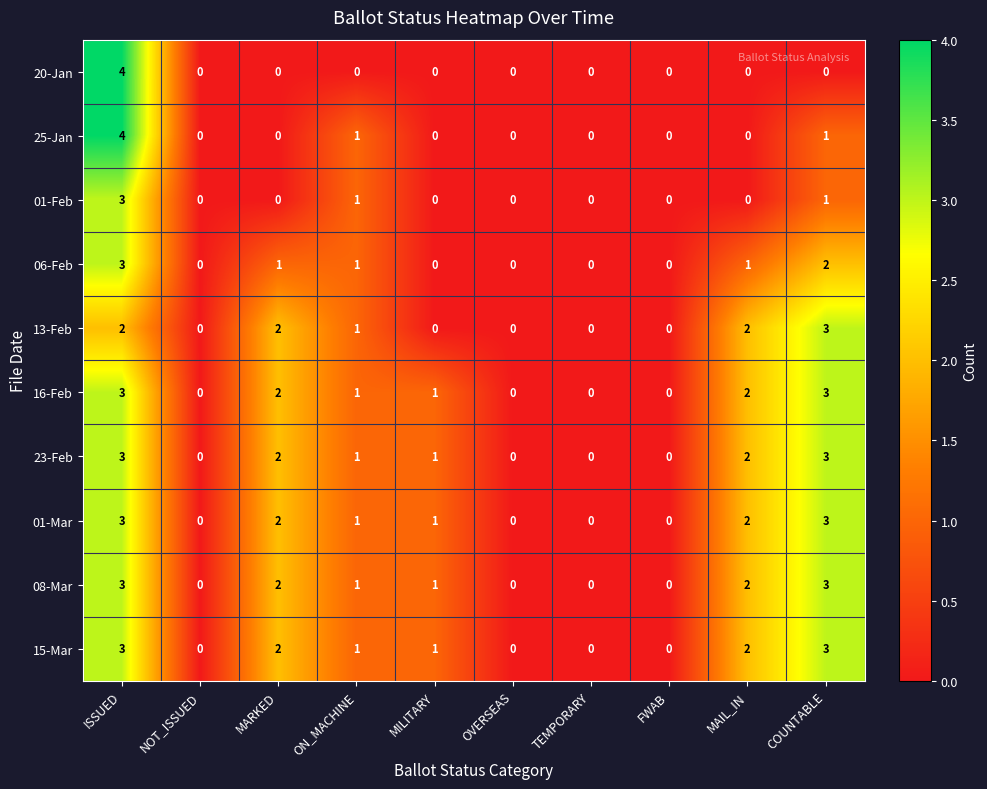

True or false: 16-Feb has a value of 0 at TEMPORARY.

True